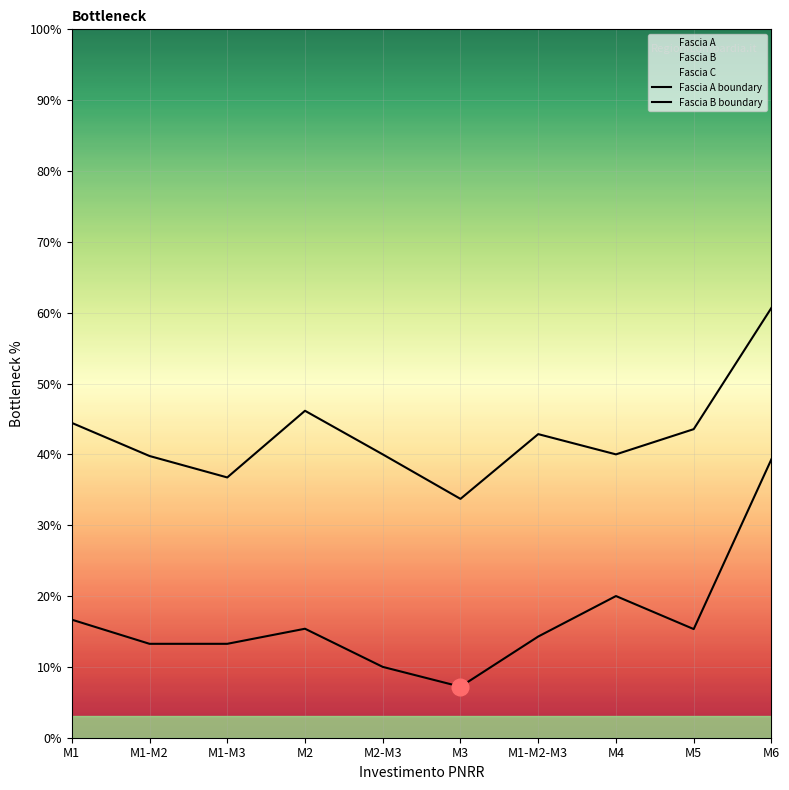

What is the difference between the highest and lowest values at M2-M3?

30.0